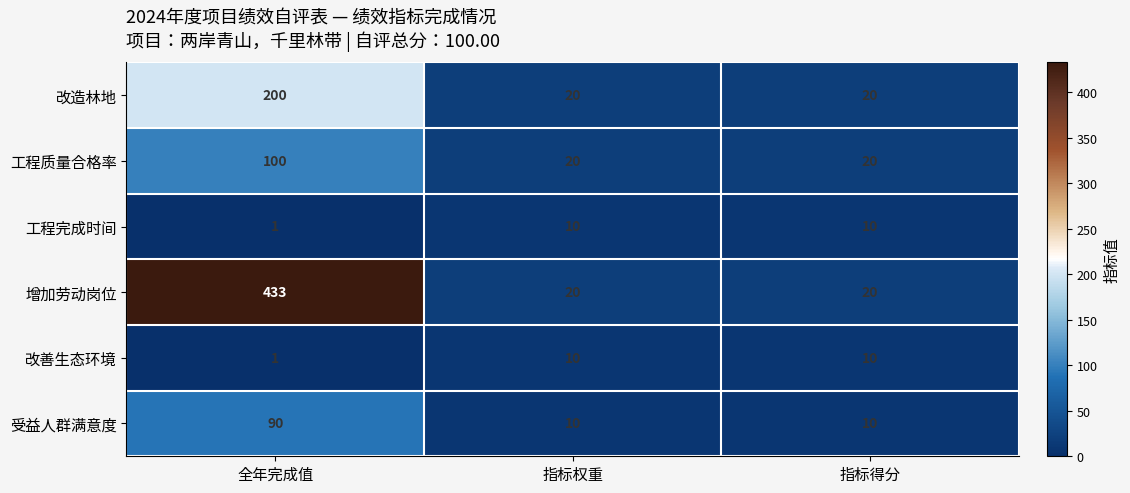

Count the number of categories in the chart.

3